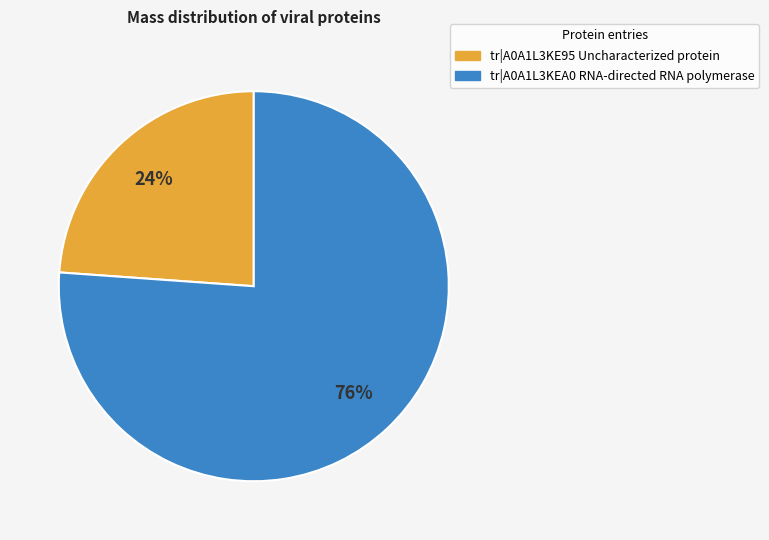

Is there any slice that represents more than half of the pie?

Yes